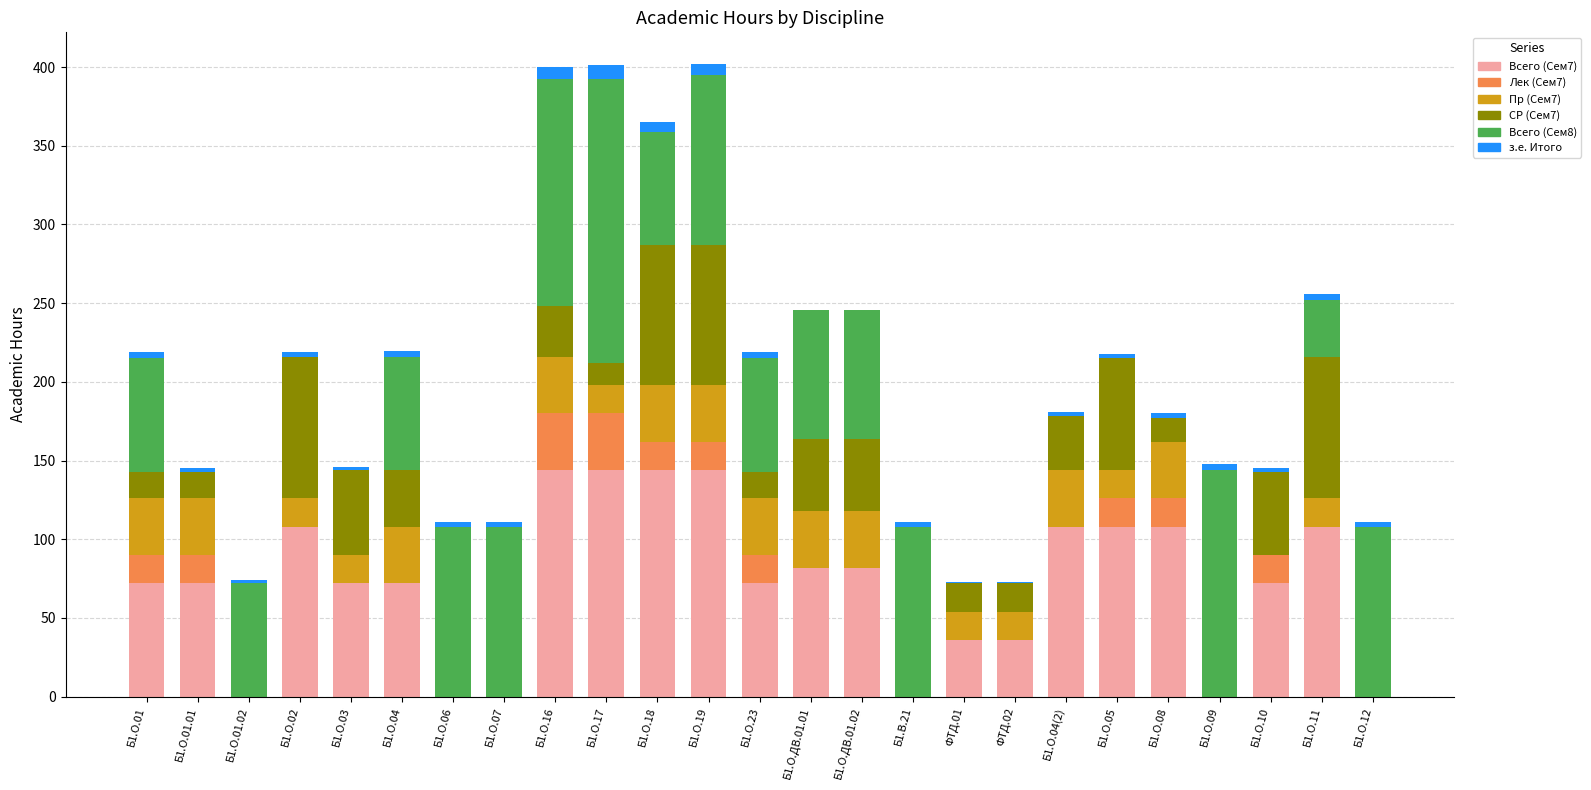

What are all the series names shown in the legend?

Всего (Сем7), Лек (Сем7), Пр (Сем7), СР (Сем7), Всего (Сем8), з.е. Итого